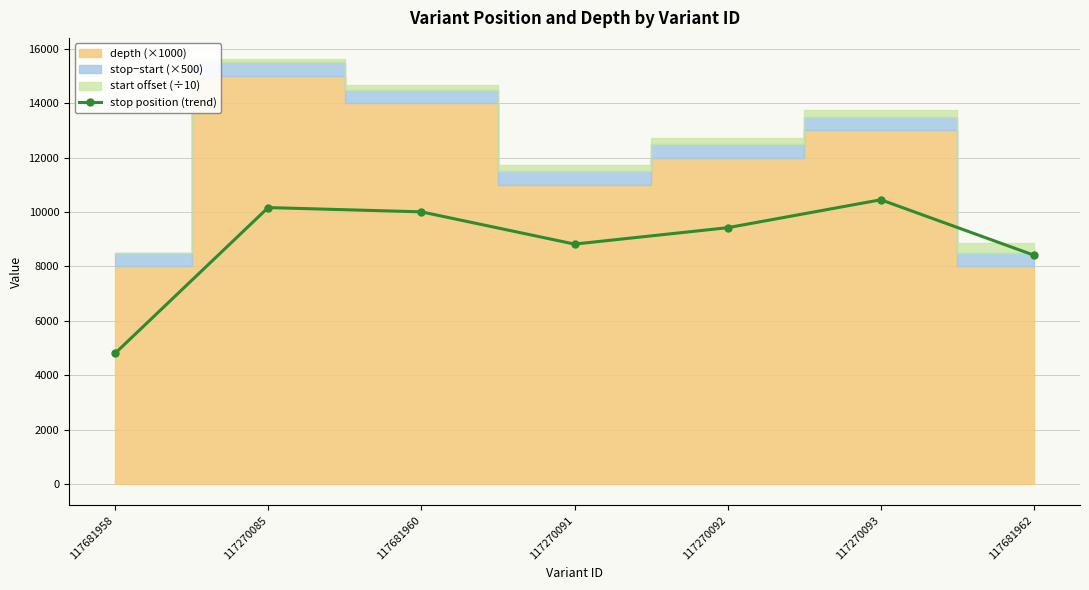

What is the sum of all values?

62063